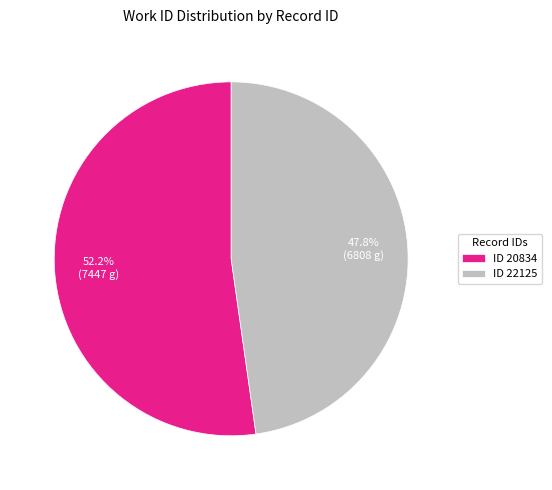

How many slices are in this pie chart?

2